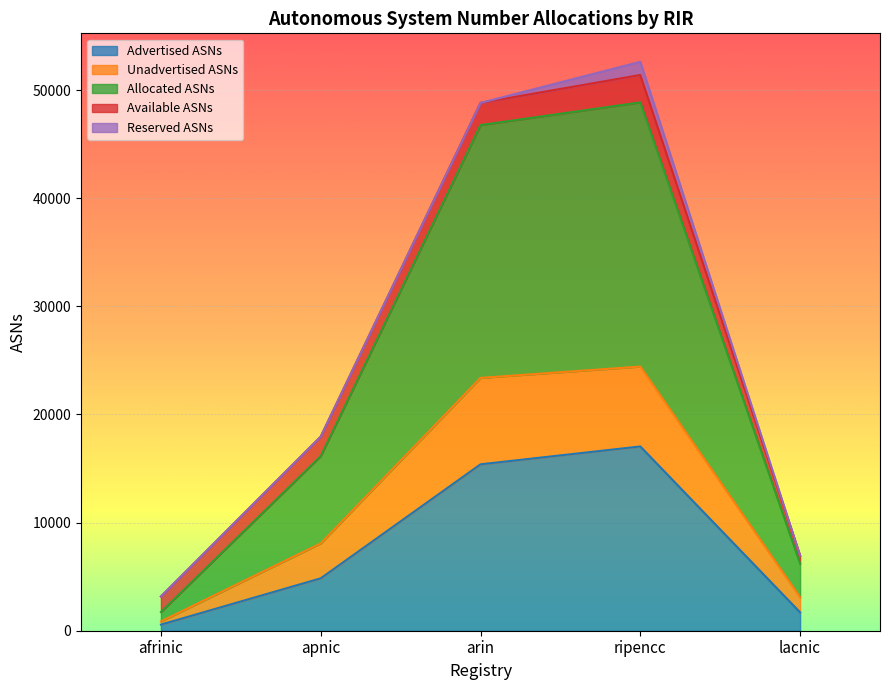

What is the difference between the maximum and minimum values in the Advertised ASNs series?

16475